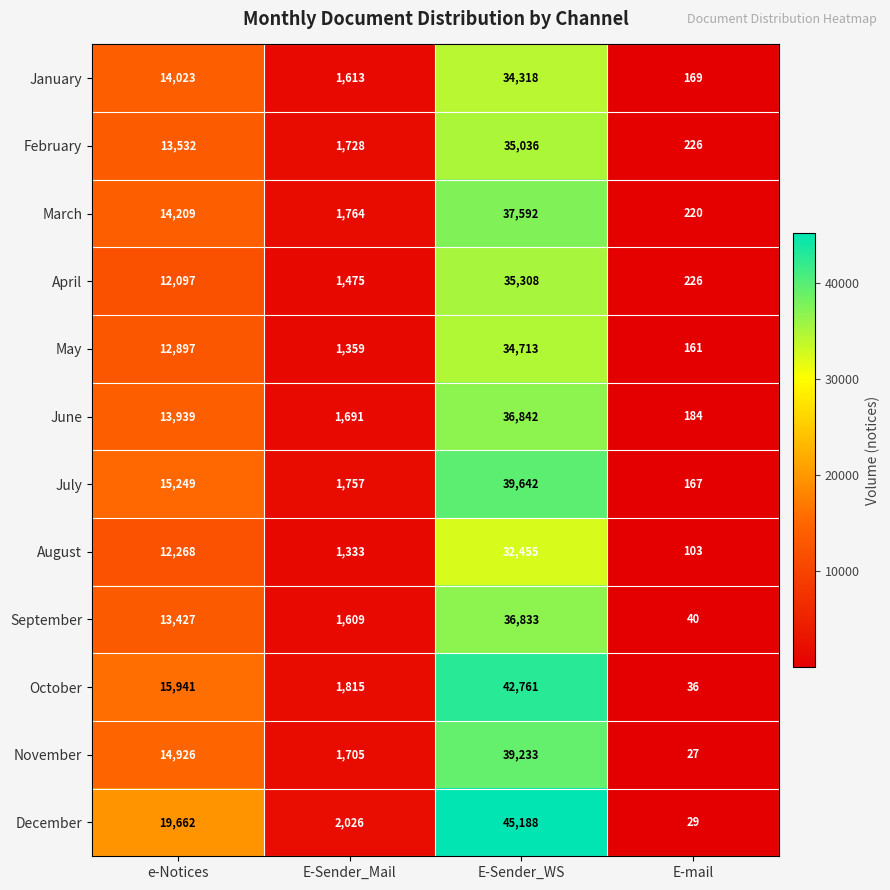

Which series has the largest range (max minus min)?

December